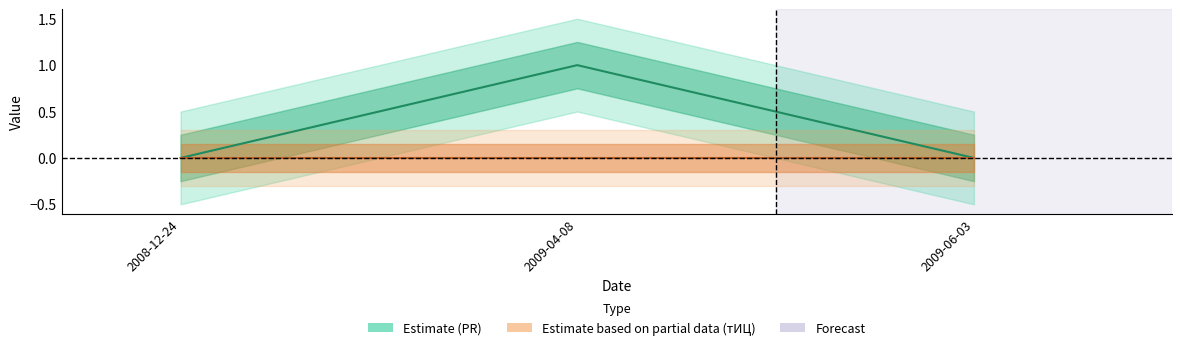

Reading left to right, list all the values displayed in this chart.

PR (line): 2008-12-24=0	2009-04-08=1	2009-06-03=0
тИЦ (line): 2008-12-24=0	2009-04-08=0	2009-06-03=0